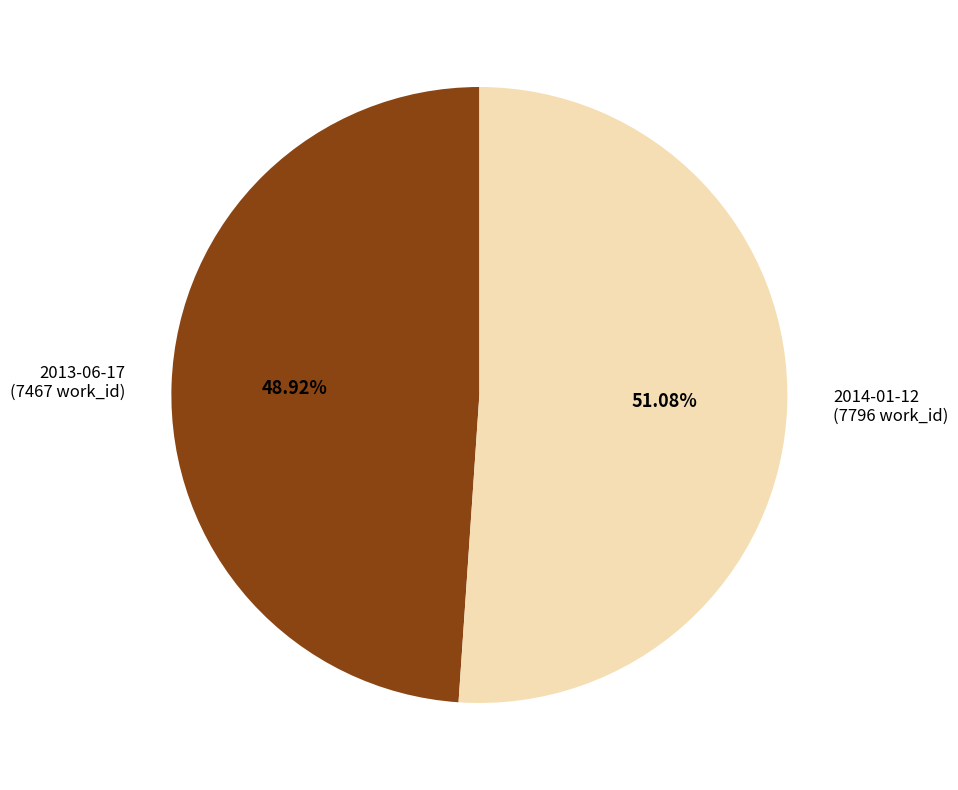

To the nearest percent, what percentage of the pie is 2013-06-17?

49%